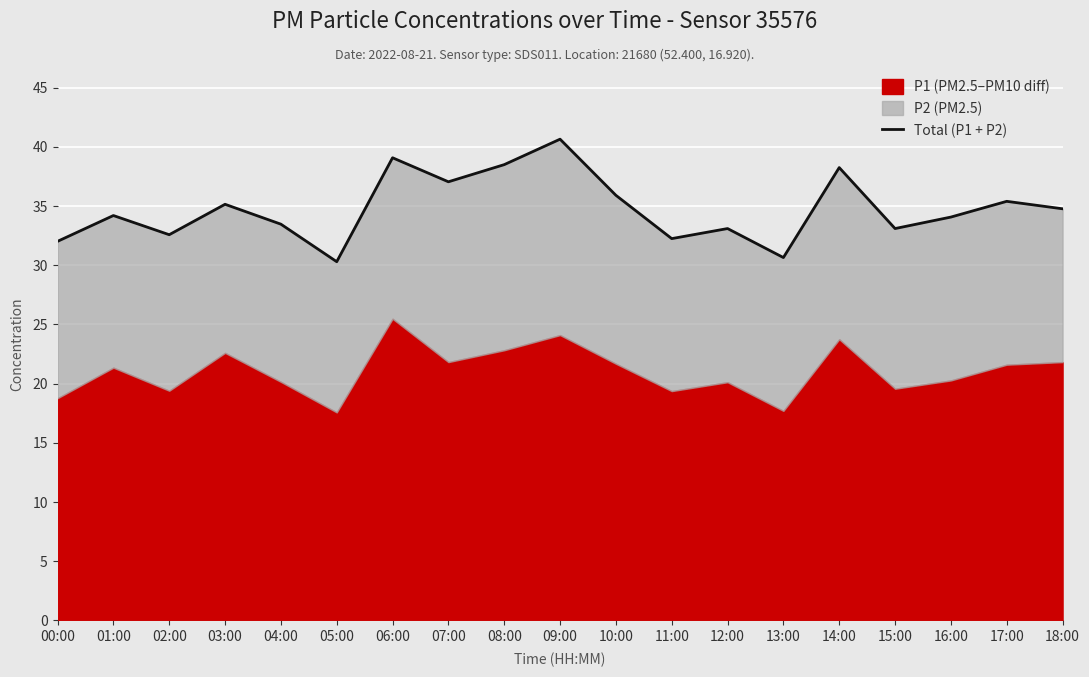

Which label corresponds to the smallest value in the chart?

05:00